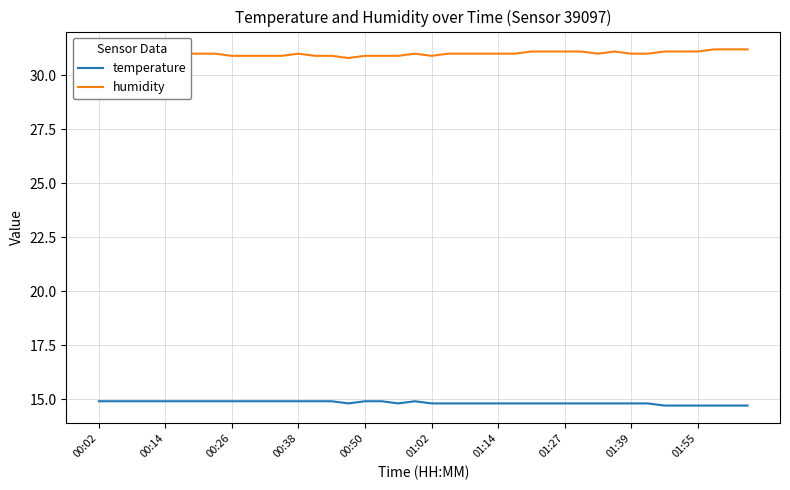

Rank the series by their average value, from lowest to highest.

temperature, humidity